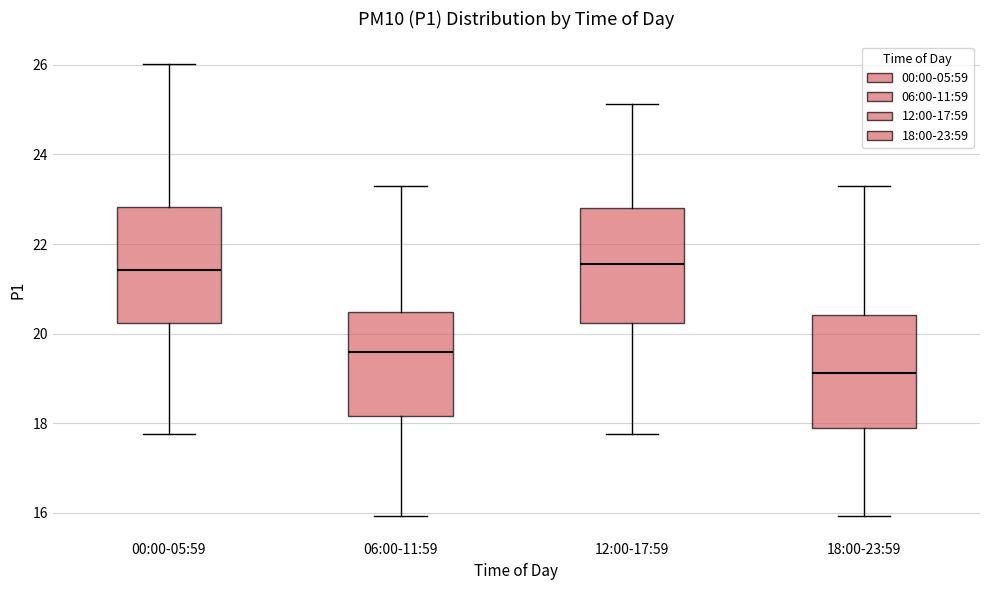

Where does the median line of the box for 06:00-11:59 sit on the y-axis? The values are not printed on the chart, so give them approximately, as read against the axis.

19.6